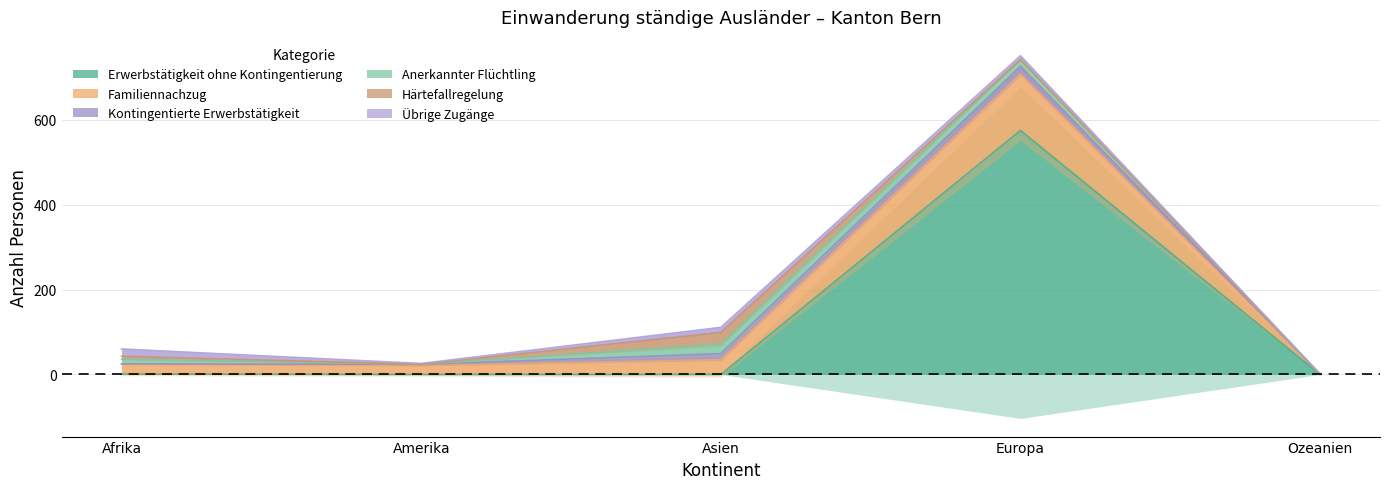

Where does the Anerkannter Flüchtling series first go above 11?

Asien